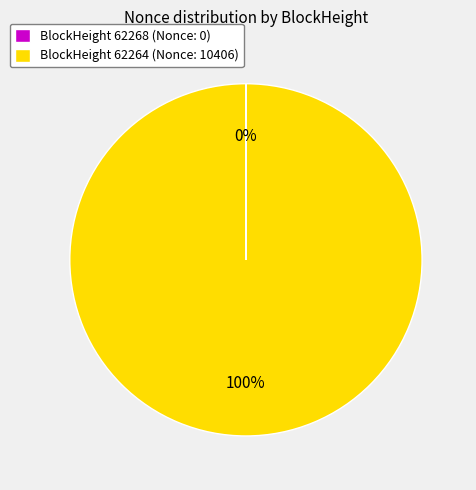

Does BlockHeight 62264 (Nonce: 10406) account for over 50% of the chart?

Yes